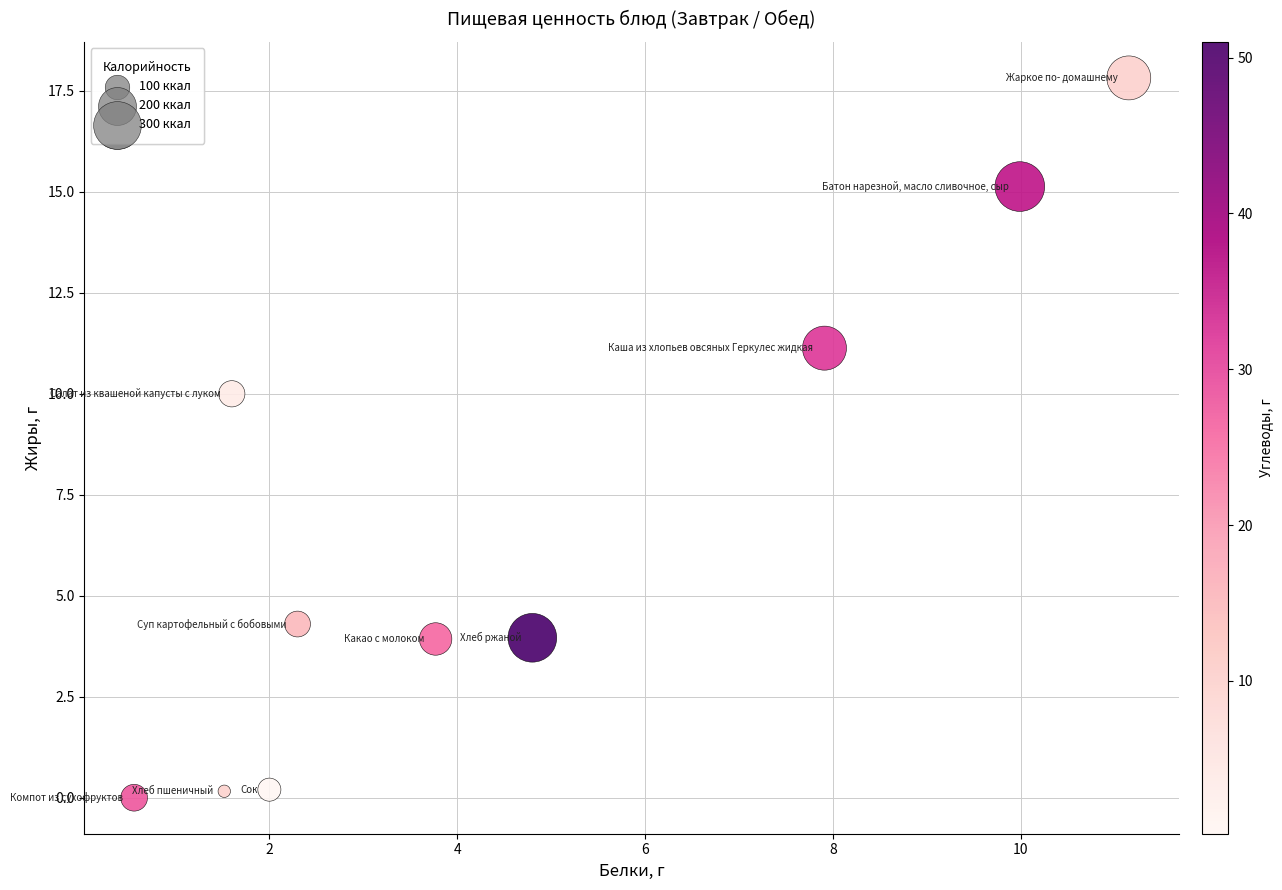

What Y value in the scatter plot is closest to 8?

10.0